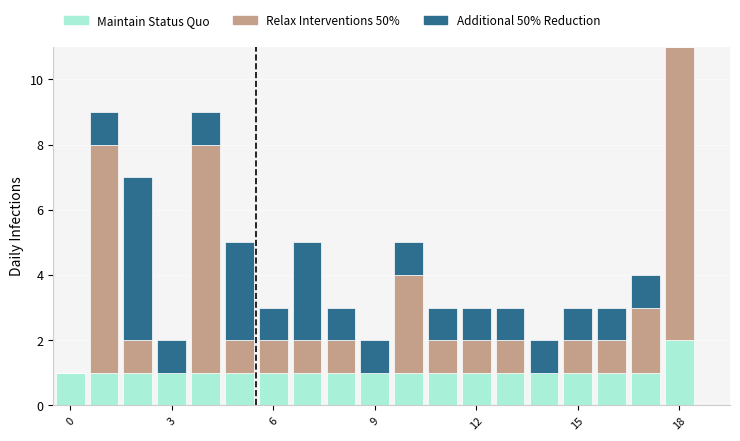

Does the chart contain stacked bars?

Yes